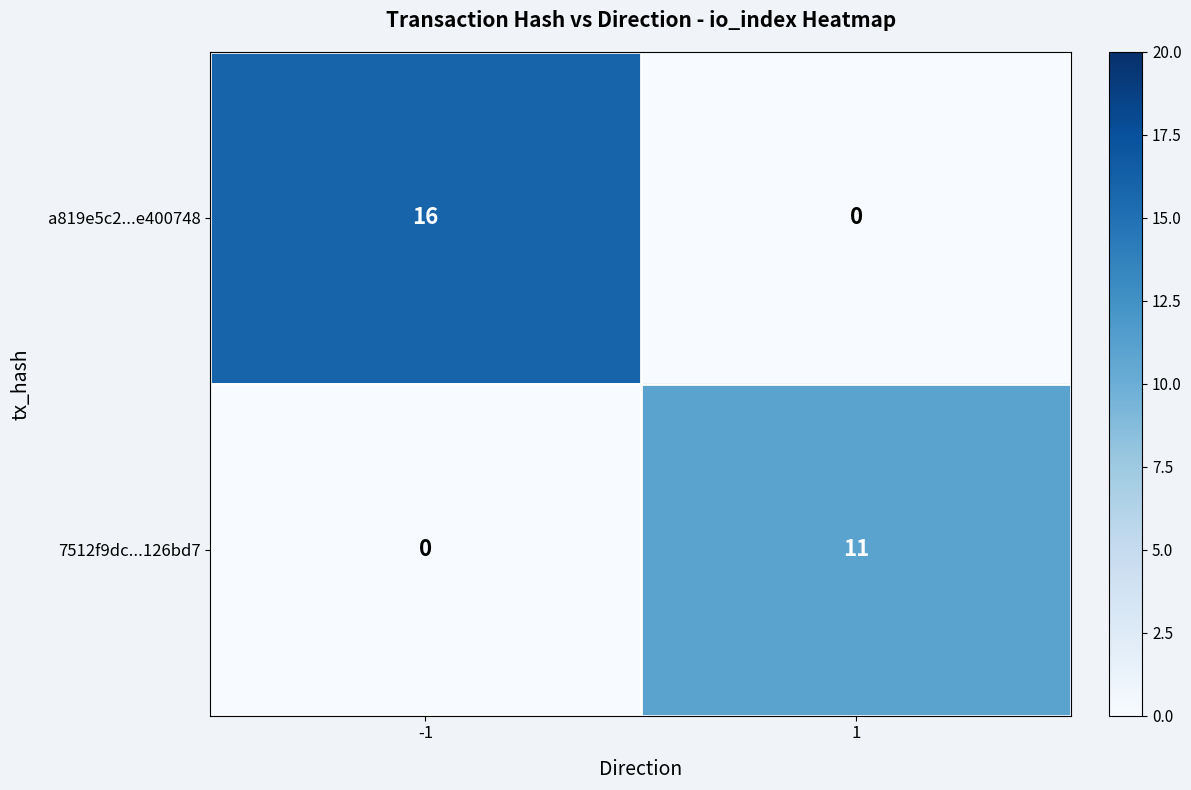

How many distinct data groups are displayed?

2